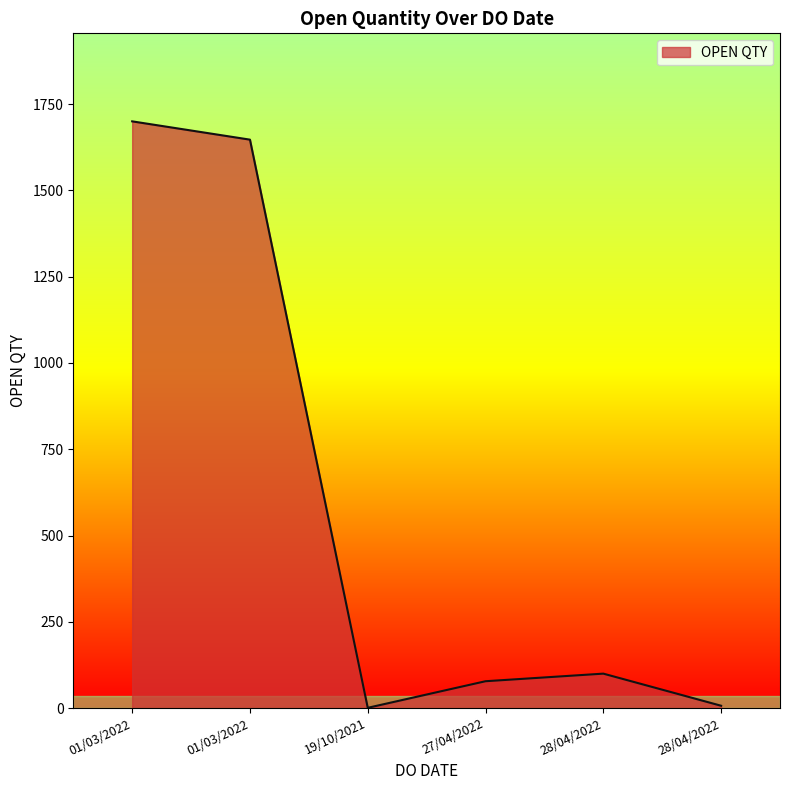

Count the number of data series in this chart.

1